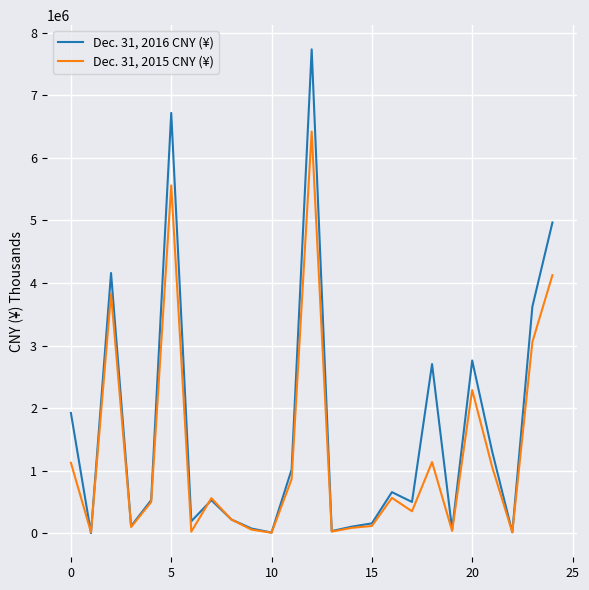

Which series has the widest spread of values?

Dec. 31, 2016 CNY (¥)